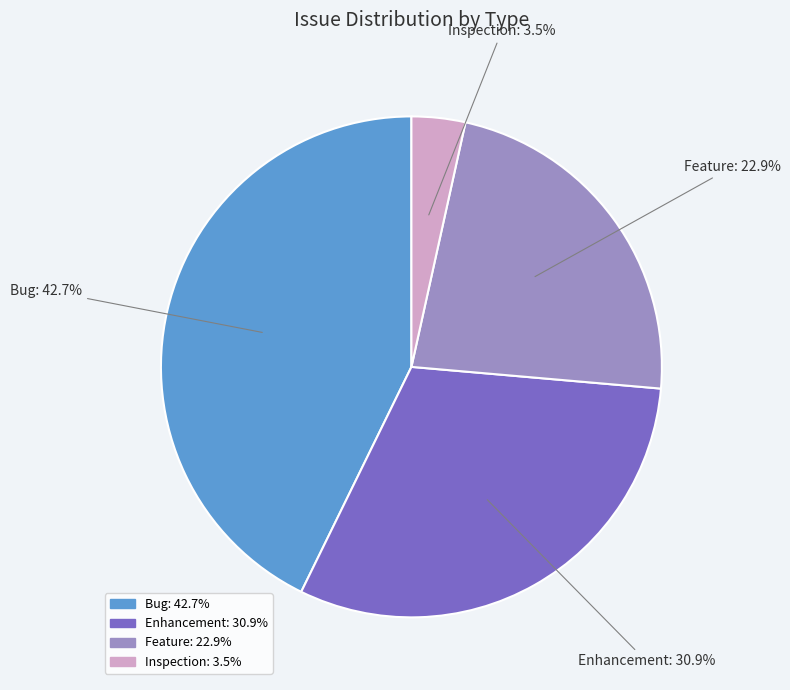

To the nearest percent, what is the difference between the largest and smallest slice percentages?

39%